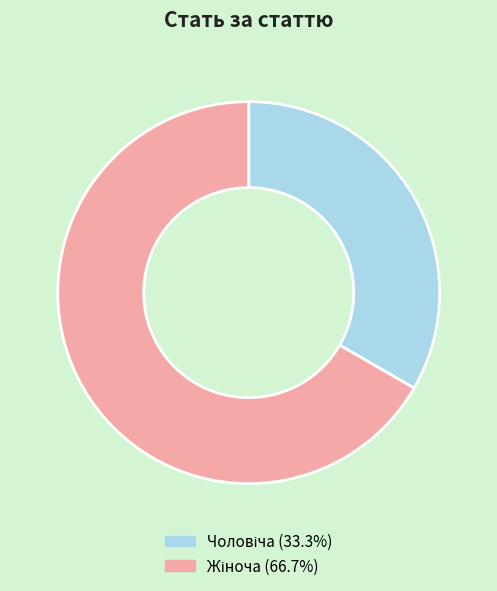

Is there a majority slice in this chart?

Yes